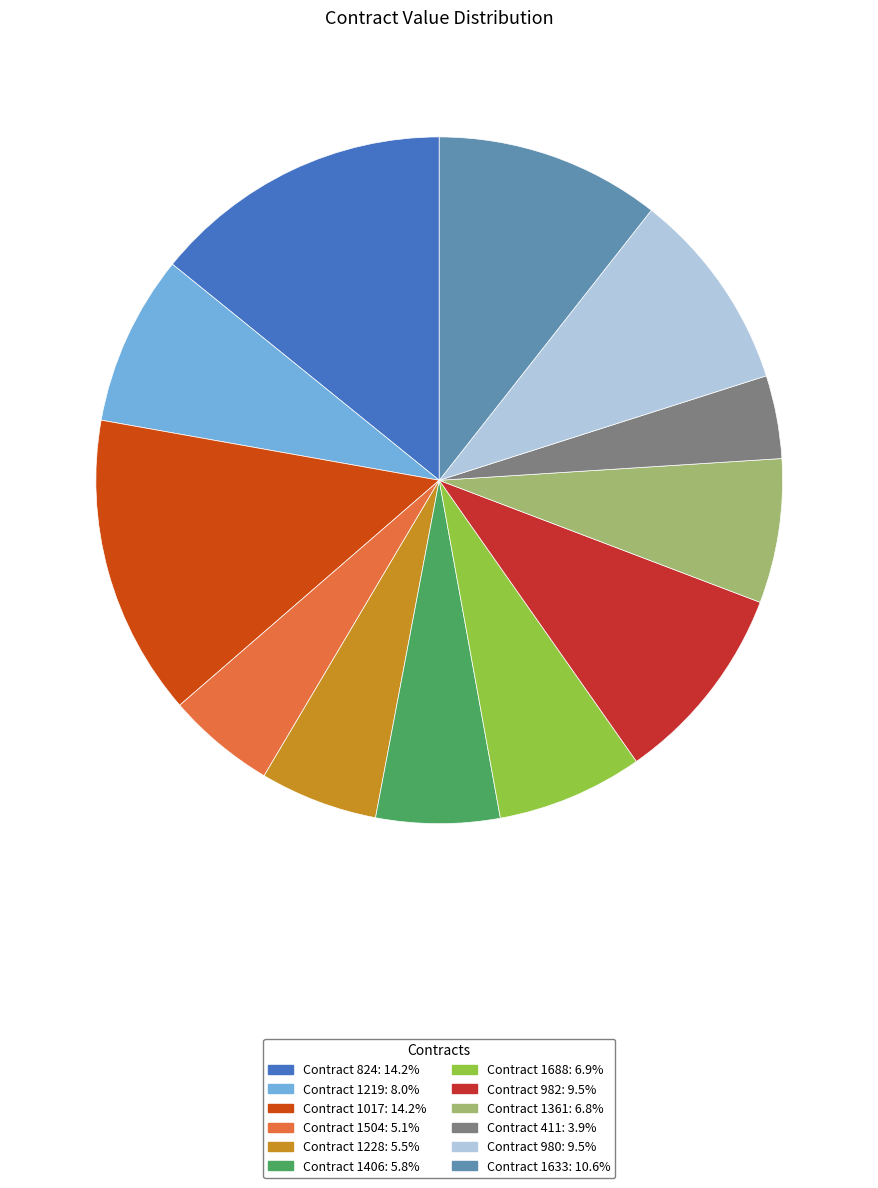

Does Contract 980: 9.5% account for over 50% of the chart?

No